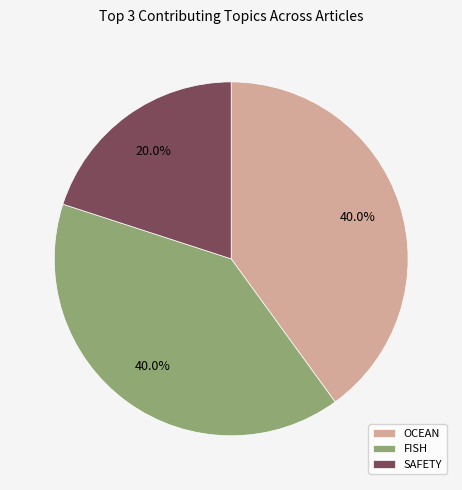

How many segments does this pie chart have?

3